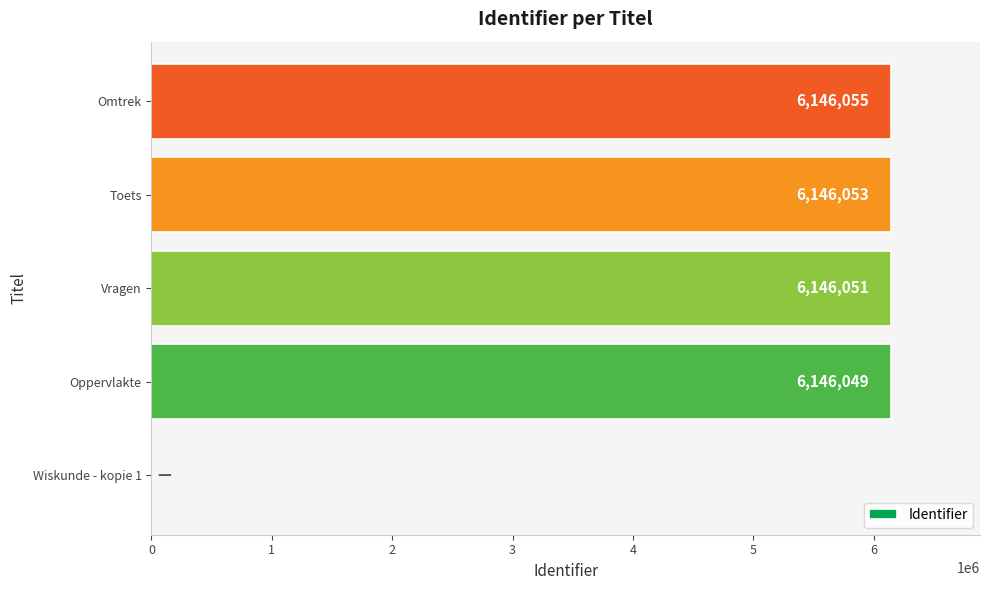

Where is the data nearest to the value 3073027?

Oppervlakte